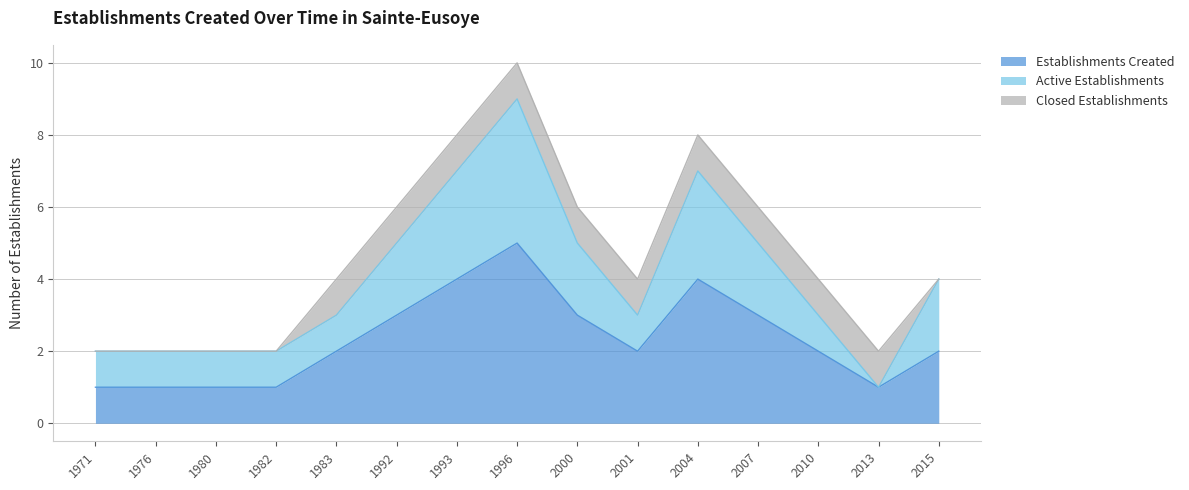

How many values in the Active Establishments series are below 1?

1